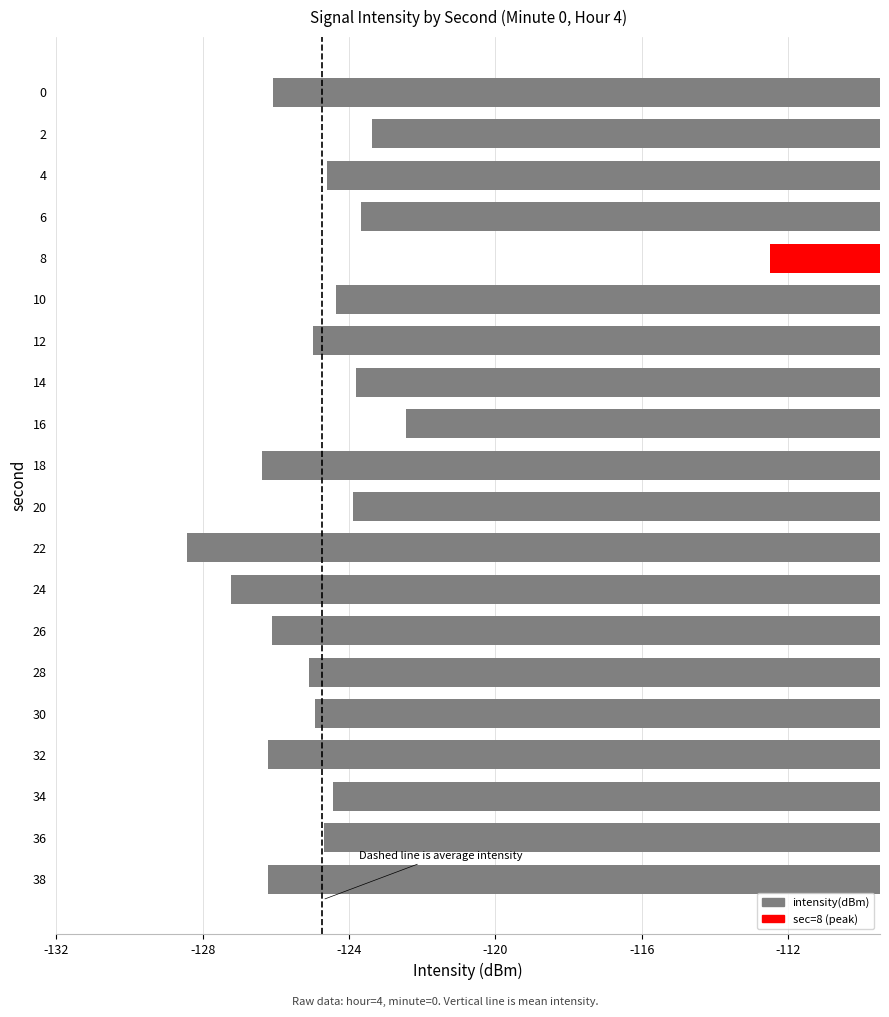

At which category does the chart reach its peak across all series?

8